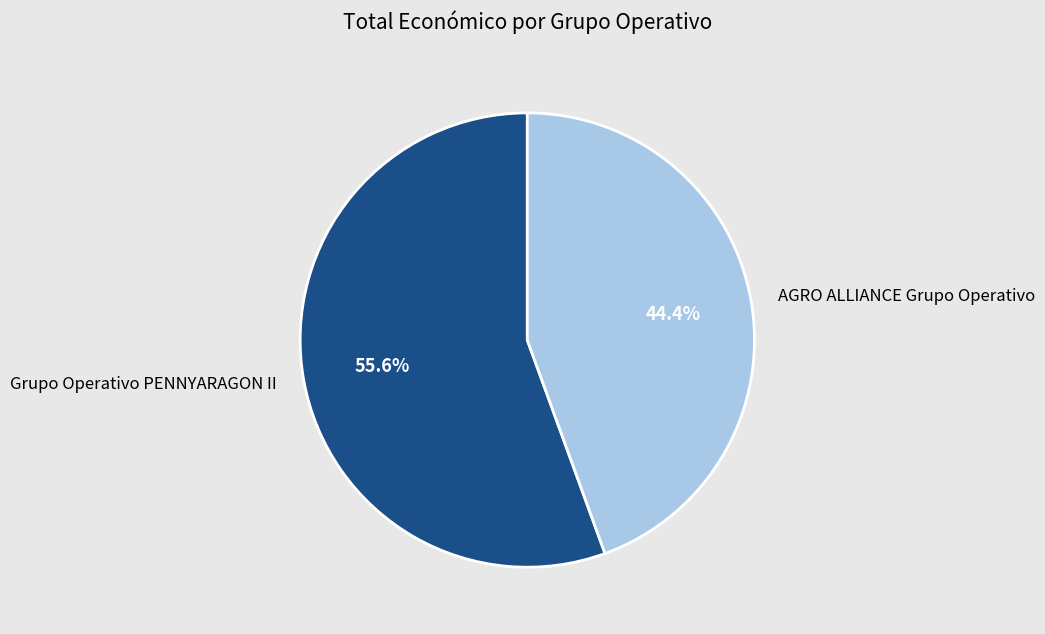

Approximately how many times larger is the value at AGRO ALLIANCE Grupo Operativo compared to Grupo Operativo PENNYARAGON II?

0.8